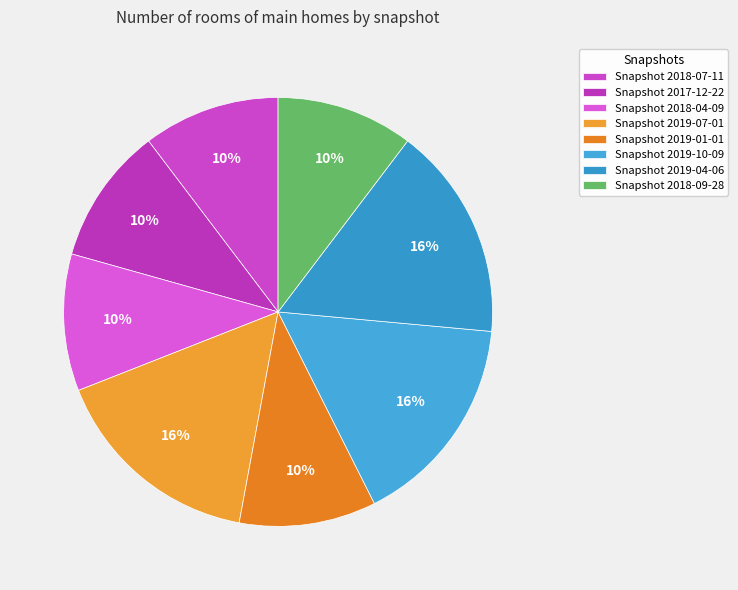

Count the number of slices in the pie.

8